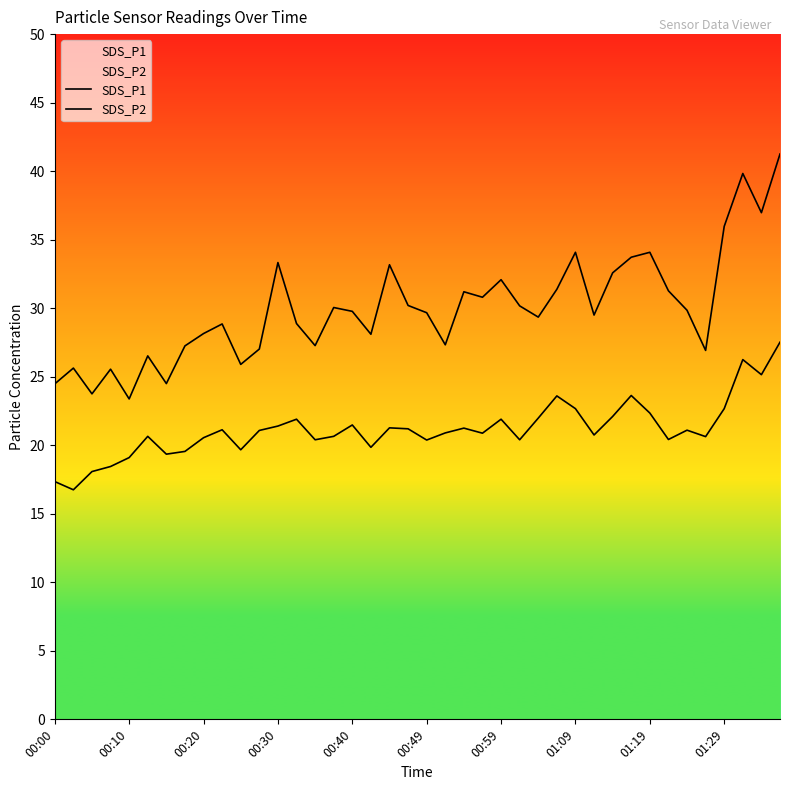

Rank the series at 11 from lowest to highest value.

SDS_P2, SDS_P1